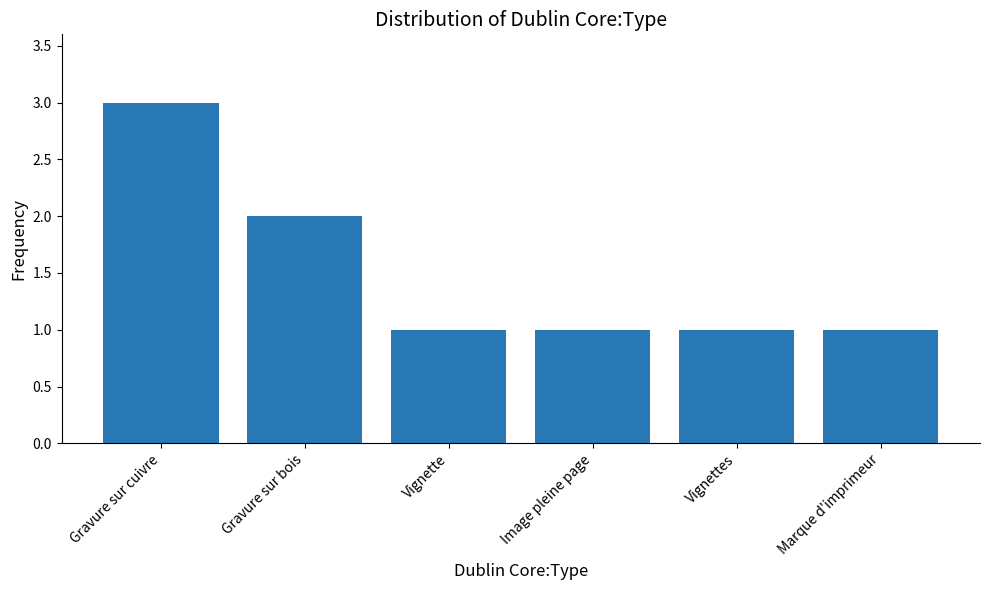

Count the values in the range 1 to 2.

5